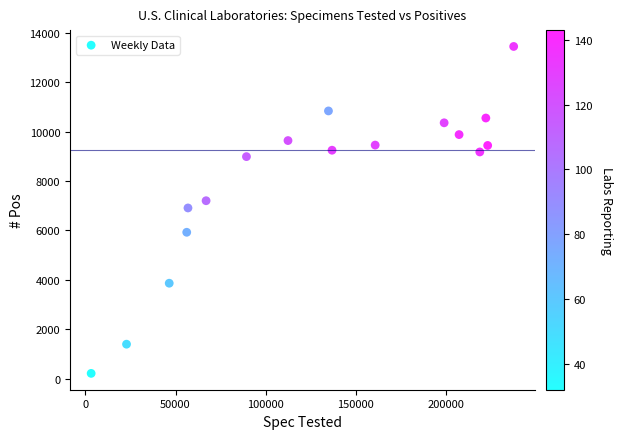

What is the range of X values (max minus min)?

234328